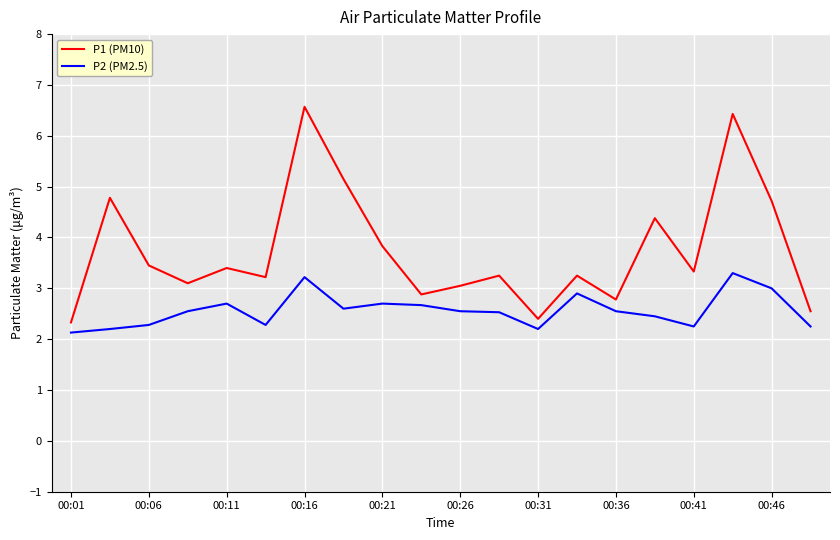

What is the lowest value of the P1 (PM10) series?

2.3